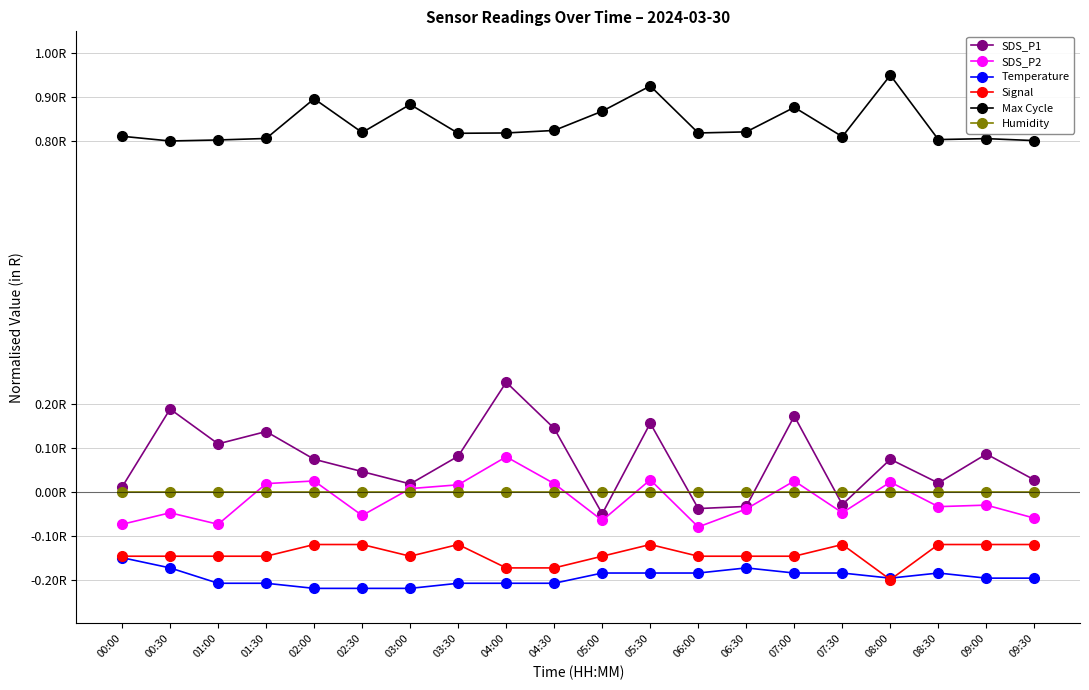

True or false: SDS_P2 and Signal intersect in this chart.

False